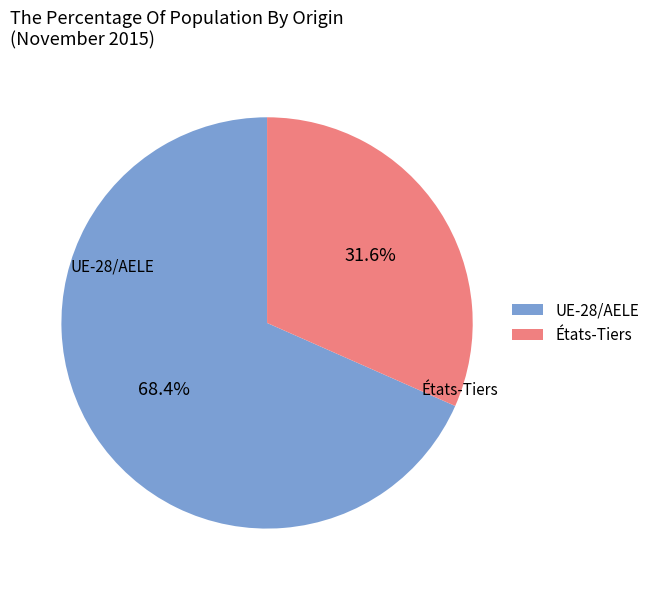

What is the ratio of the value at UE-28/AELE to the value at États-Tiers?

2.2